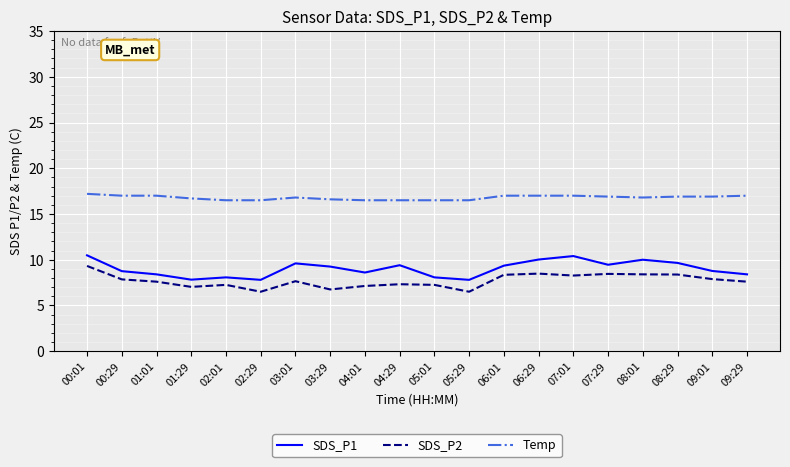

True or false: SDS_P2 and Temp cross at least once.

False